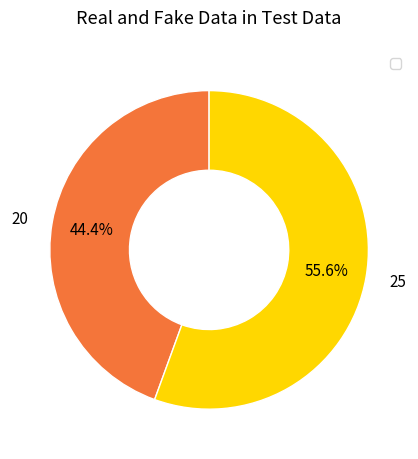

What is the largest slice in the pie chart?

25